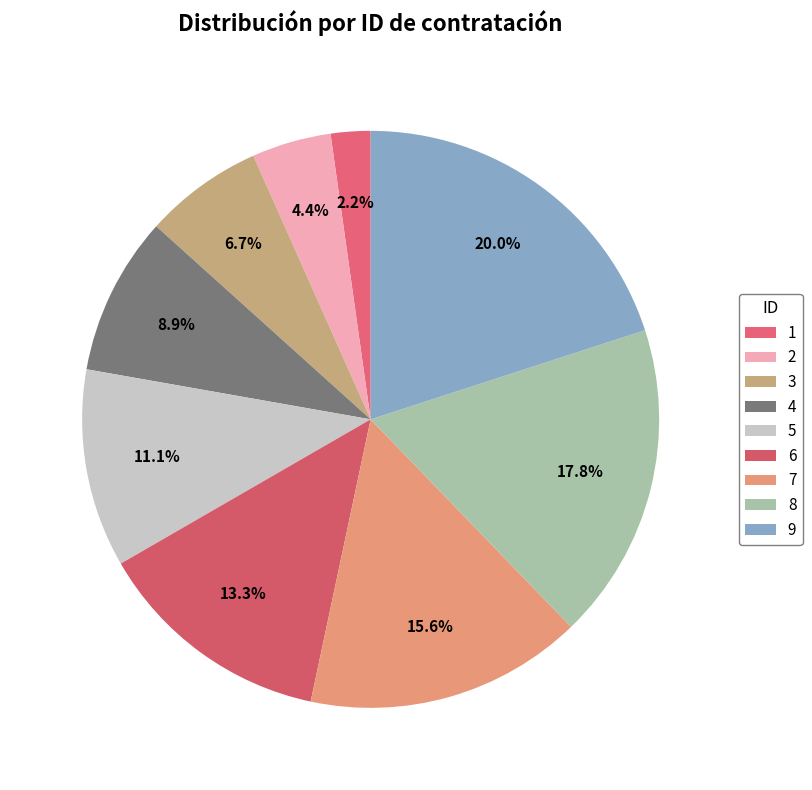

Which category has the biggest portion of the pie?

9